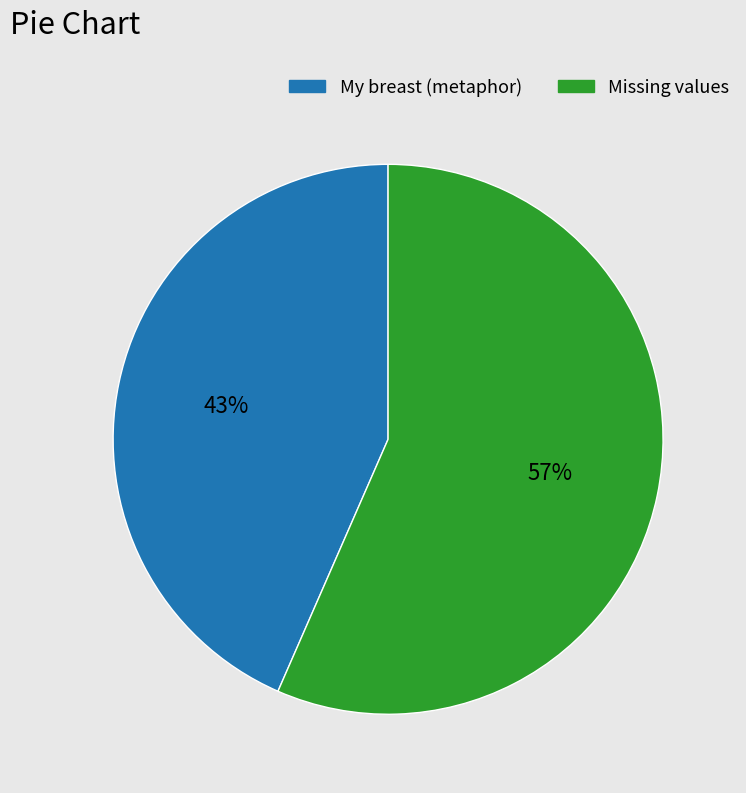

Is there a majority slice in this chart?

Yes